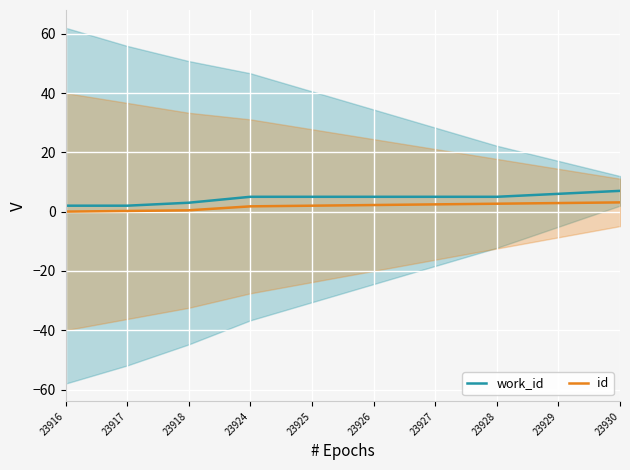

Reading right to left, extract all data points from this chart.

work_id: 23930=7.0	23929=6.0	23928=5.0	23927=5.0	23926=5.0	23925=5.0	23924=5.0	23918=3.0	23917=2.0	23916=2.0
id: 23930=3.1	23929=2.9	23928=2.7	23927=2.4	23926=2.2	23925=2.0	23924=1.8	23918=0.4	23917=0.2	23916=0.0